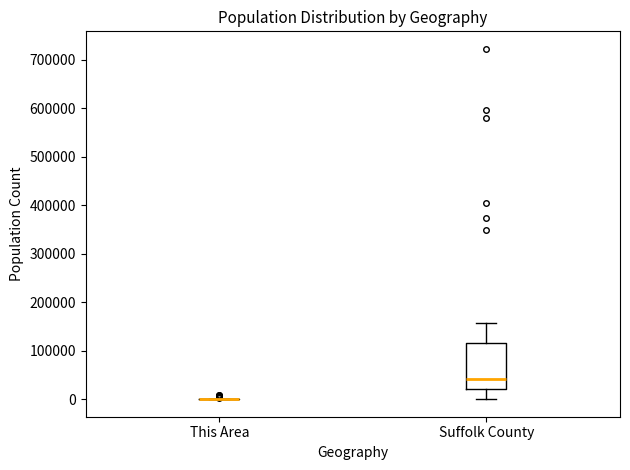

Reading left to right, transcribe this box plot: for each box, give where its median line is, the range the box spans, and where its two whiskers end, as read against the y-axis. The values are not printed on the chart, so give them approximately, as read against the axis.

This Area: box collapsed to a line at 0, whiskers 0 to 0
Suffolk County: median 40000, box 20000 to 120000, whiskers 0 to 160000